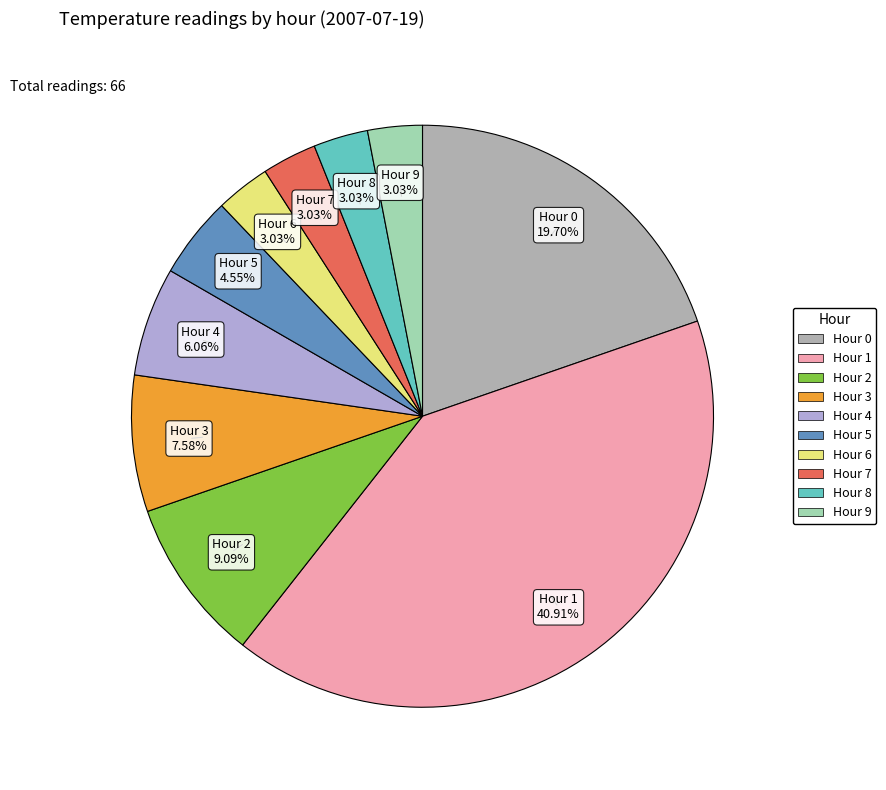

How many segments does this pie chart have?

10